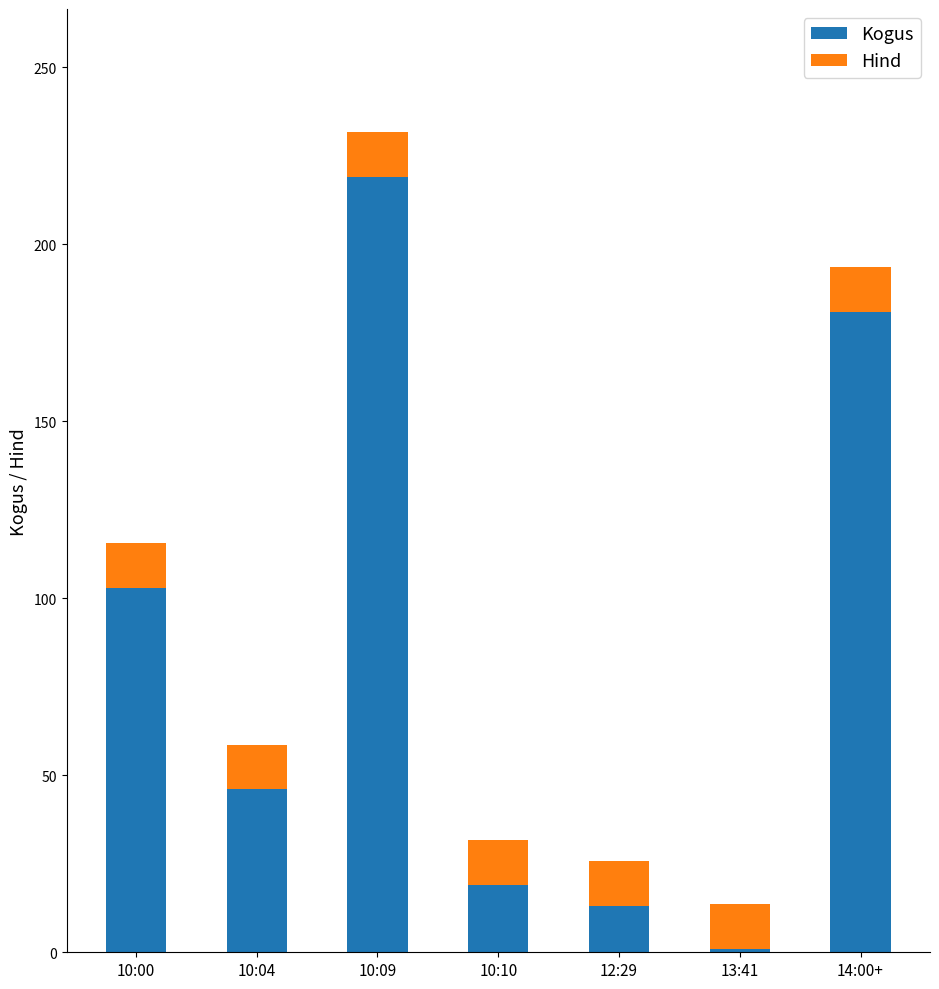

Reading right to left, transcribe the values for Kogus.

181.0	1.0	13.0	19.0	219.0	46.0	103.0